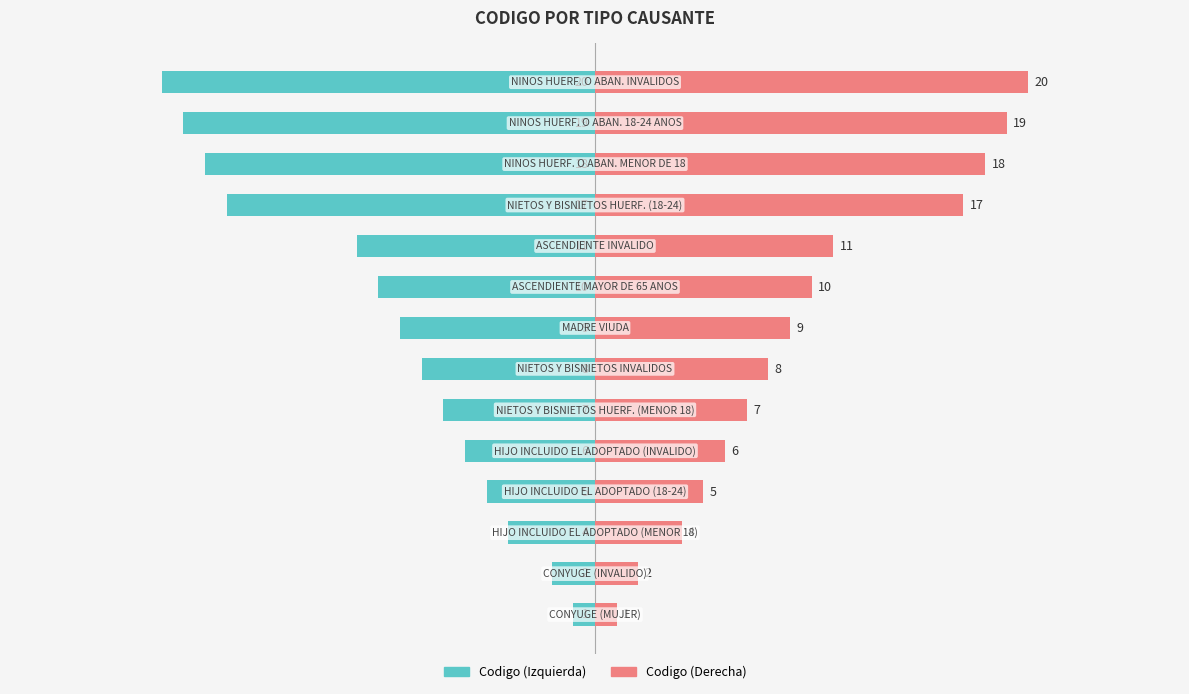

Count the number of data series in this chart.

2